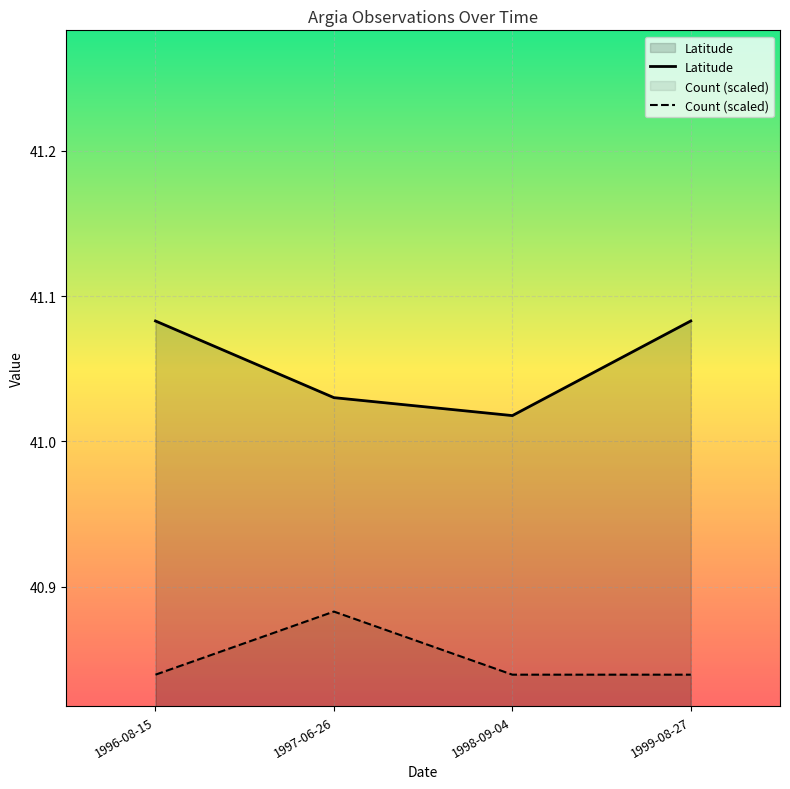

List the labels in order of Latitude value, smallest first.

1998-09-04, 1997-06-26, 1996-08-15, 1999-08-27